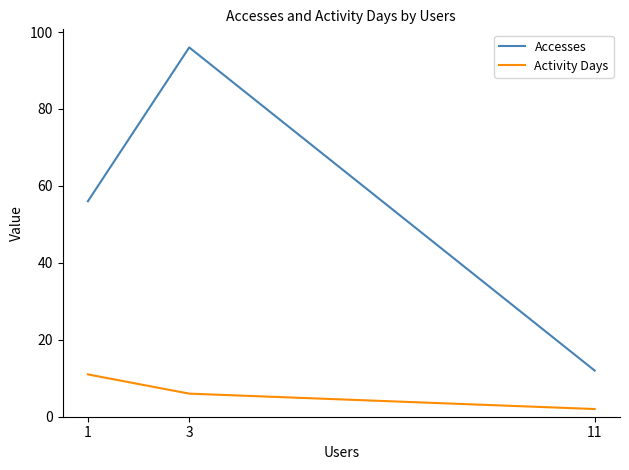

Rank the categories by Accesses value from lowest to highest.

11, 1, 3